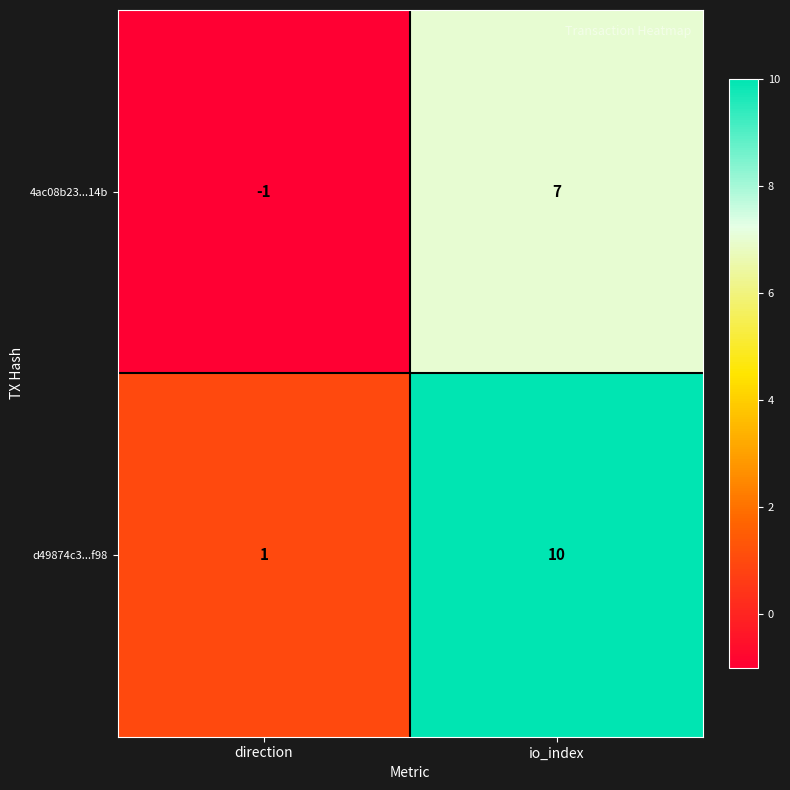

What is the sum of all 4ac08b23...14b values?

6